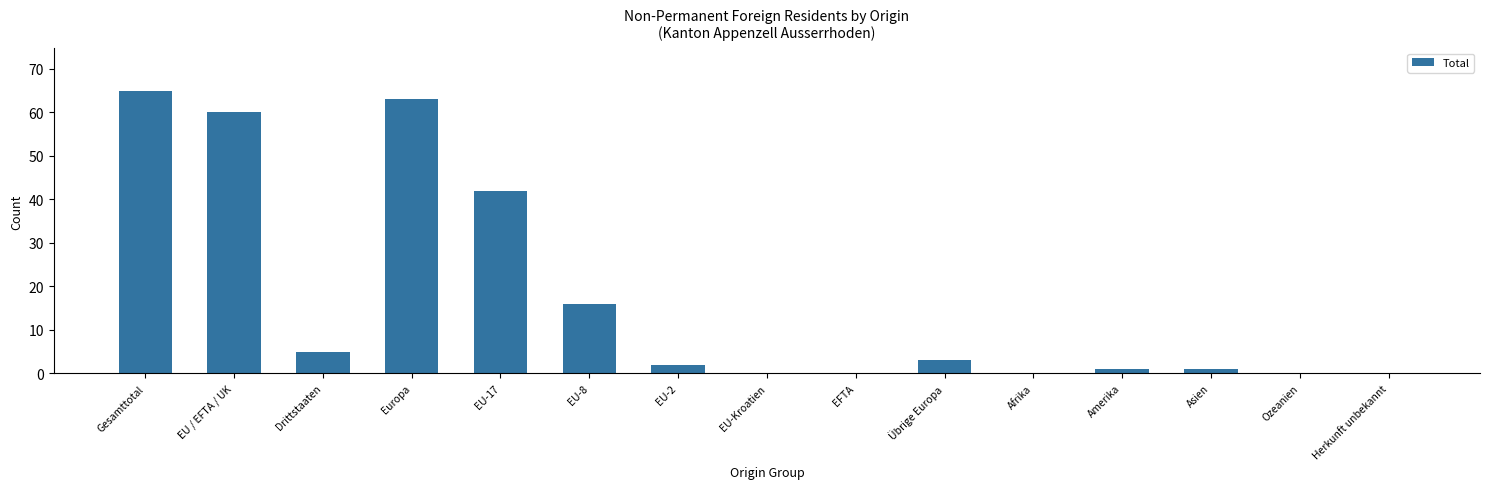

The value at Afrika is -30. True or false?

False